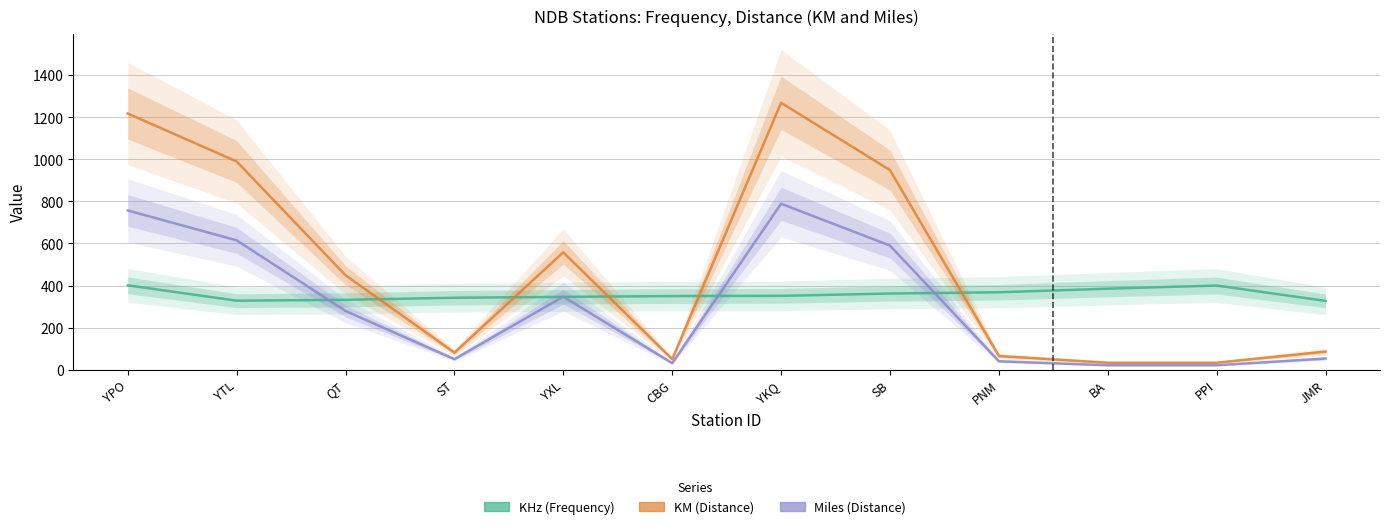

True or false: KM and Miles intersect in this chart.

False